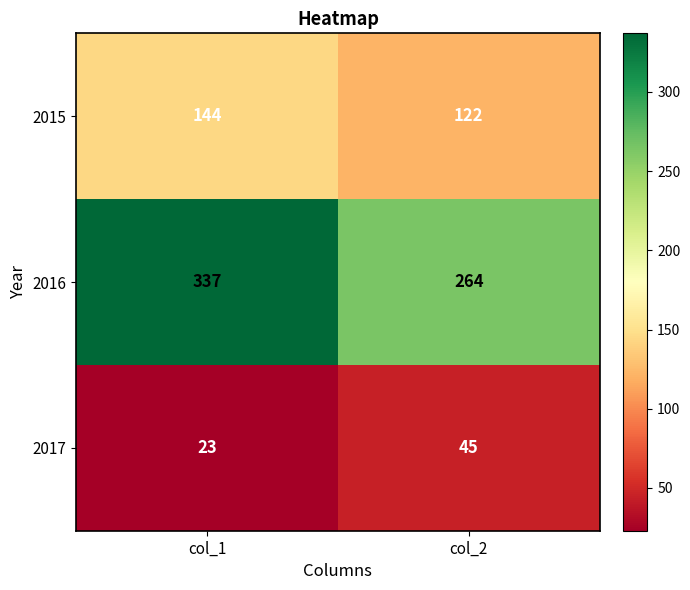

Is it true that 2017 equals 70 at col_2?

False